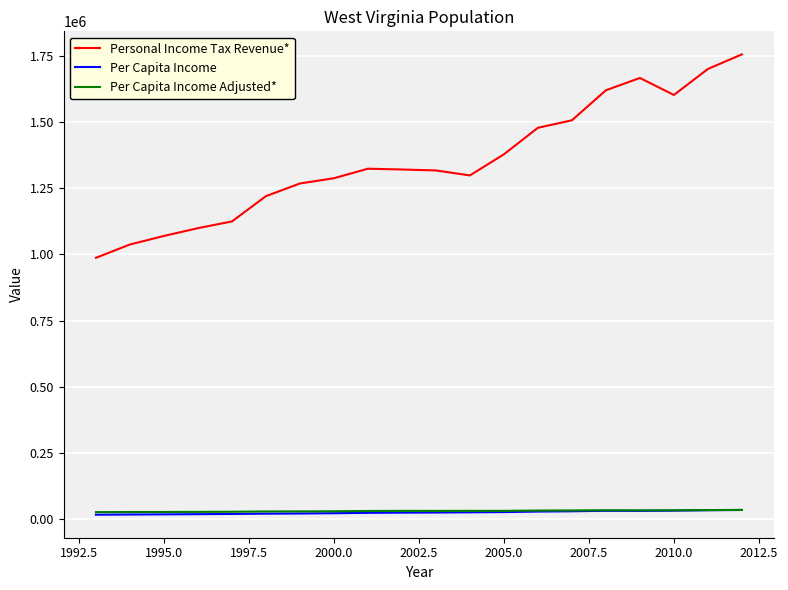

Which series has the largest total across all categories?

Personal Income Tax Revenue*